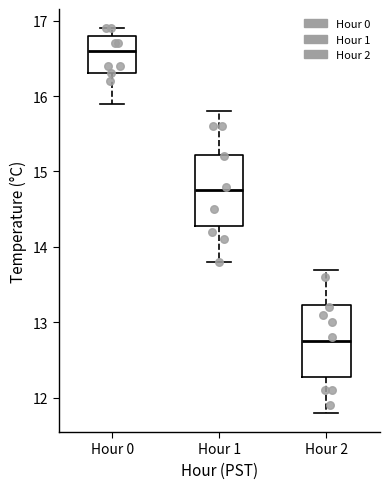

Where does the upper whisker of the box for Hour 2 end on the y-axis? The values are not printed on the chart, so give them approximately, as read against the axis.

13.7